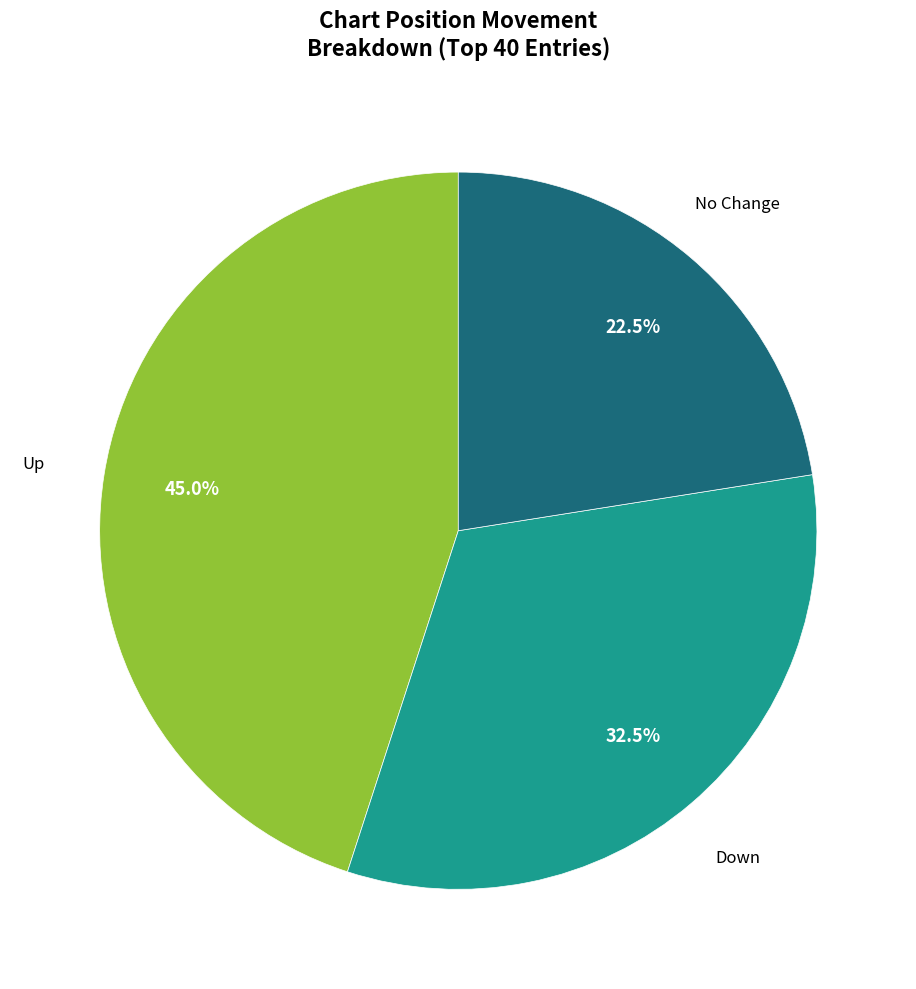

Is there any slice that represents more than half of the pie?

No